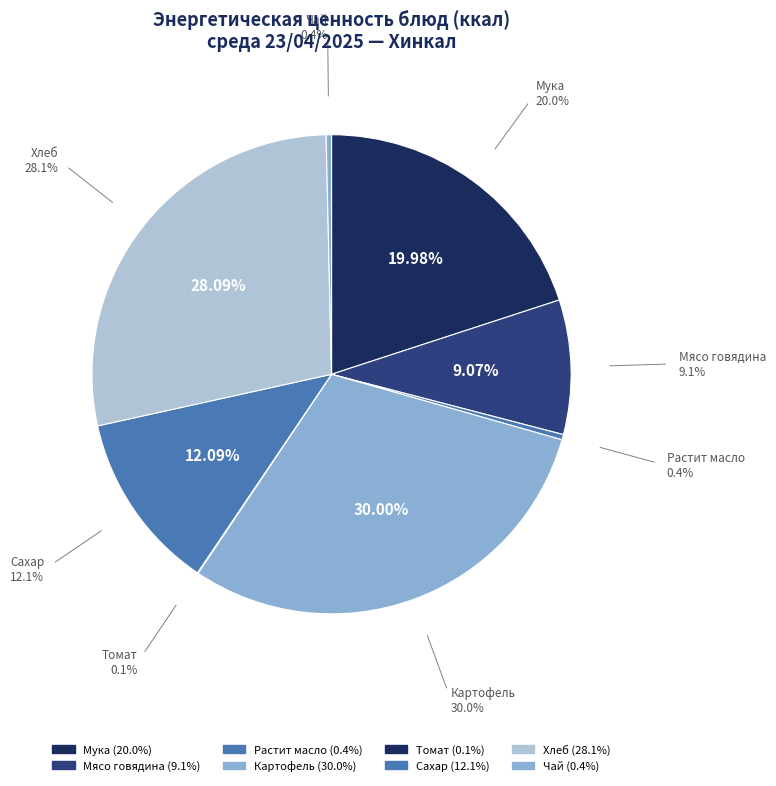

Count the number of slices in the pie.

8